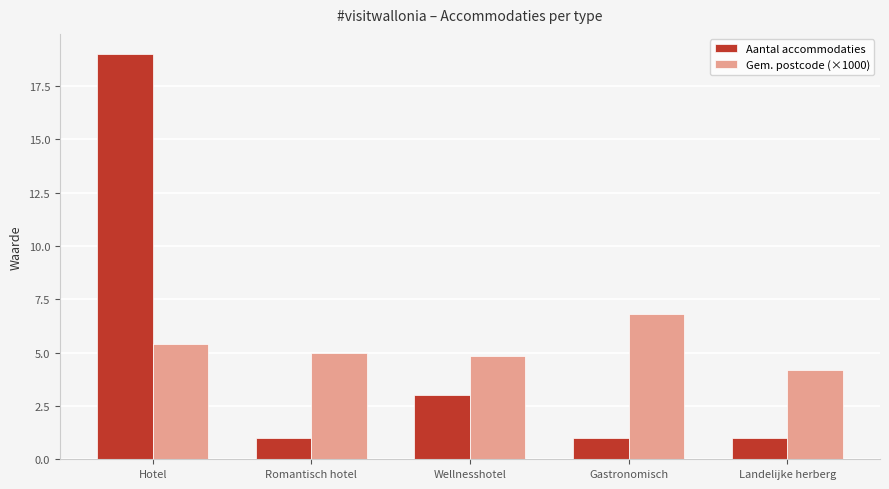

What is the smallest value displayed?

1.0